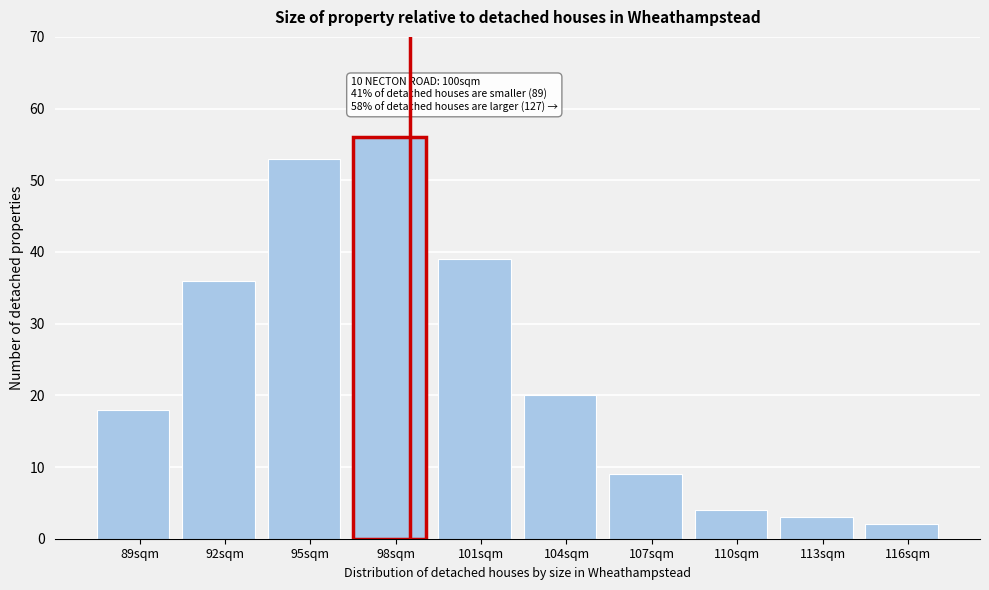

Reading left to right, list all the values displayed in this chart.

18	36	53	56	39	20	9	4	3	2